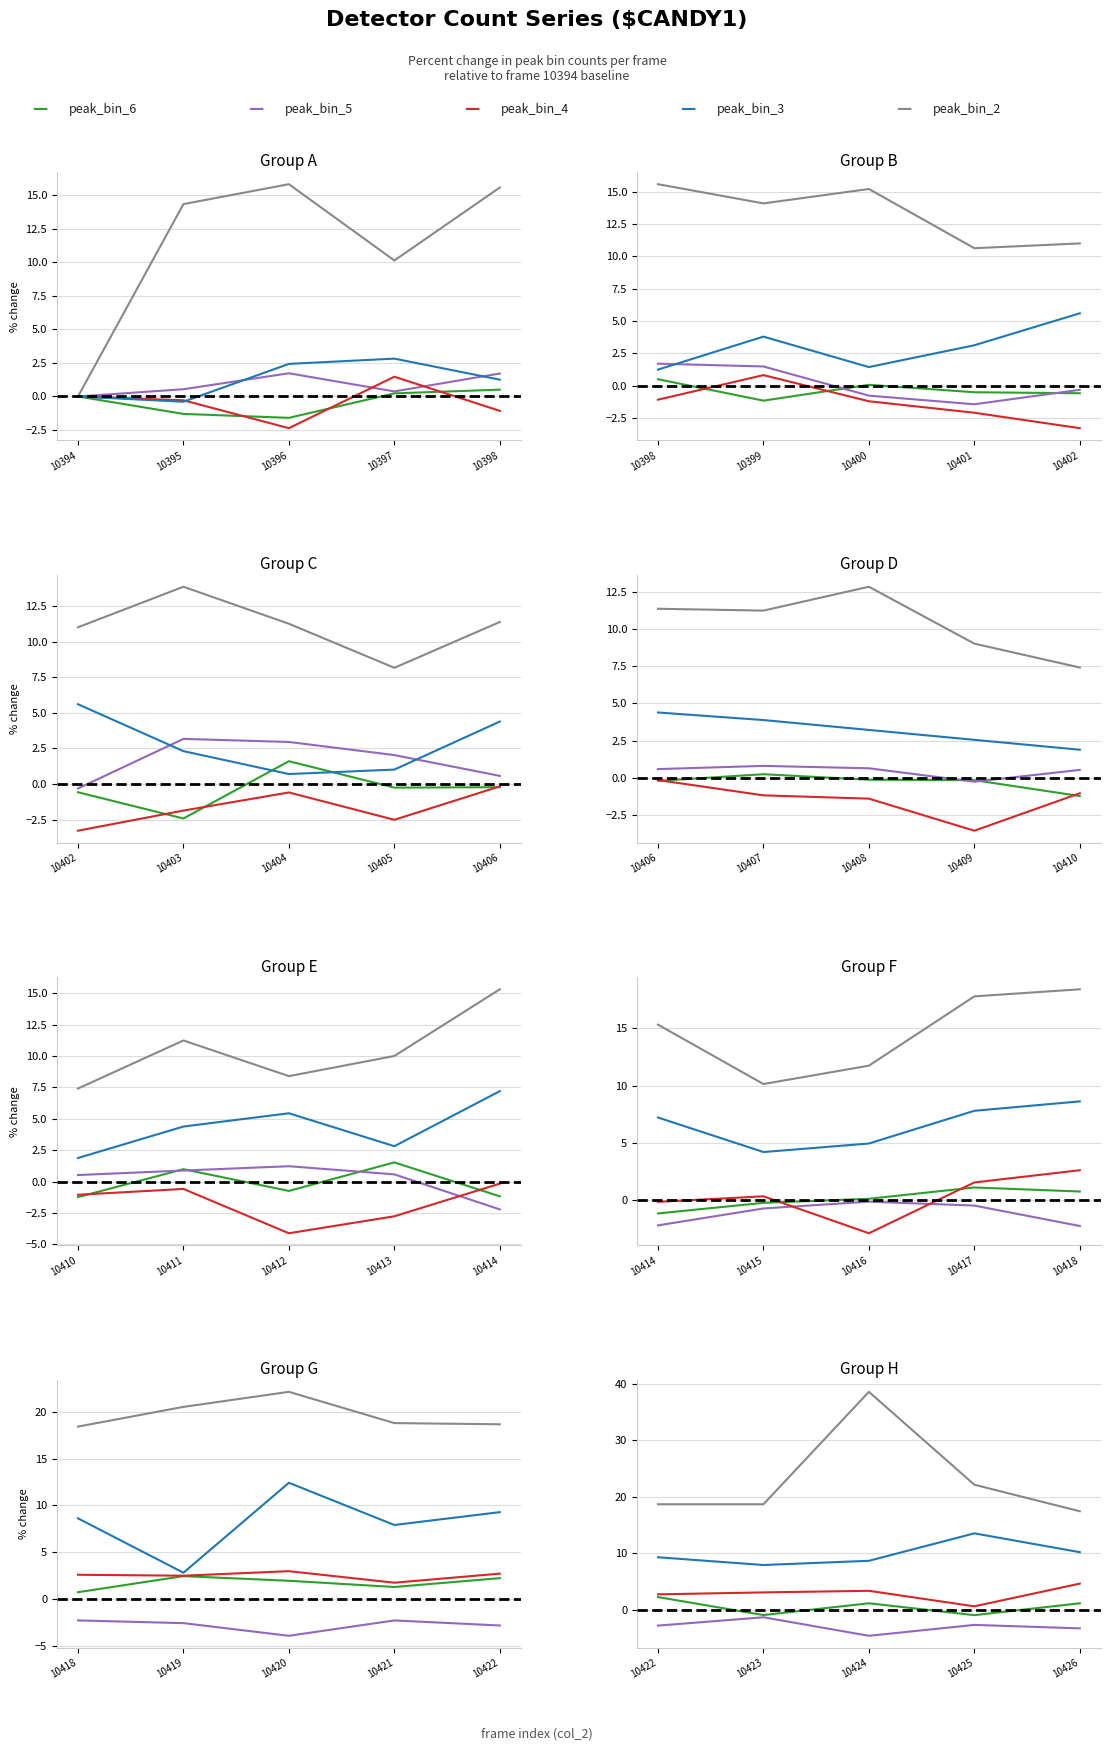

What is the minimum value shown in the chart?

-4.6